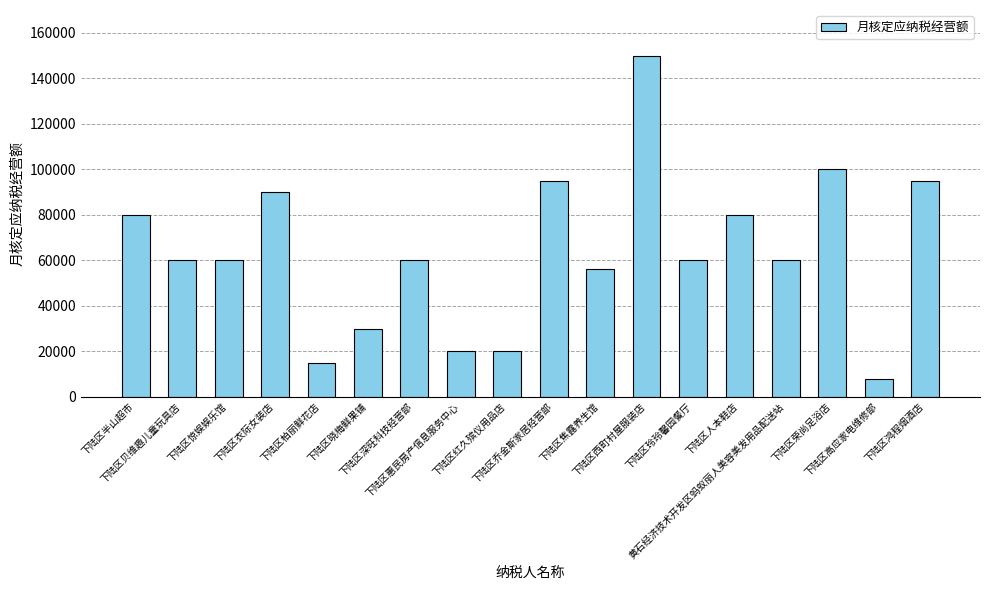

What is the label of the 18th bar from the left?

下陆区鸿程烟酒店